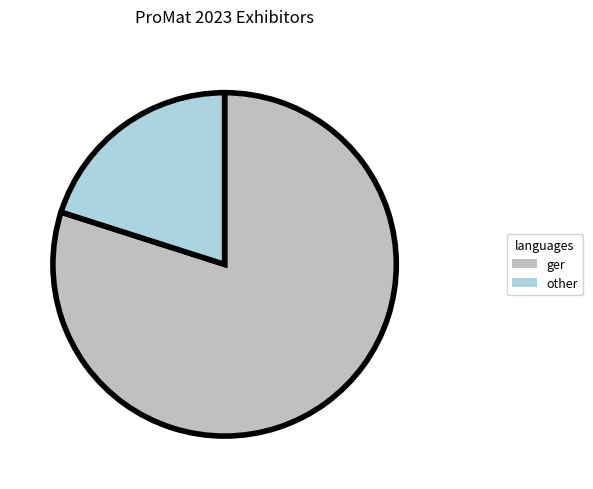

True or false: other accounts for 20% of the total.

True